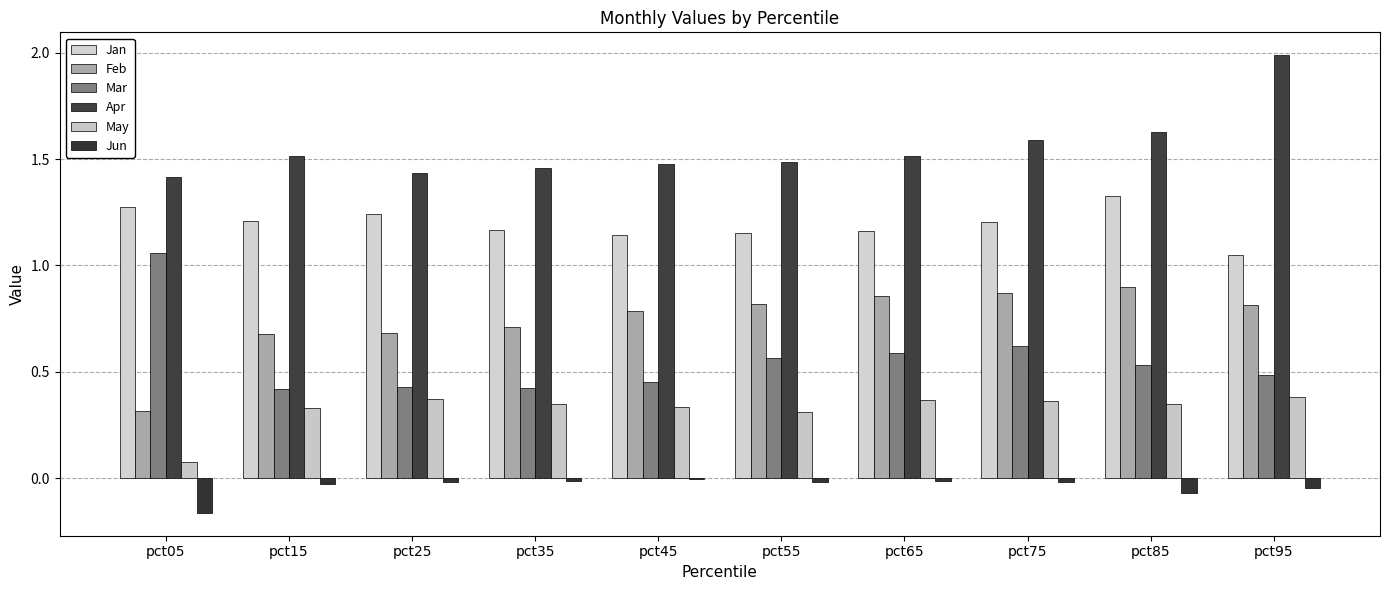

How many groups of bars are there?

10